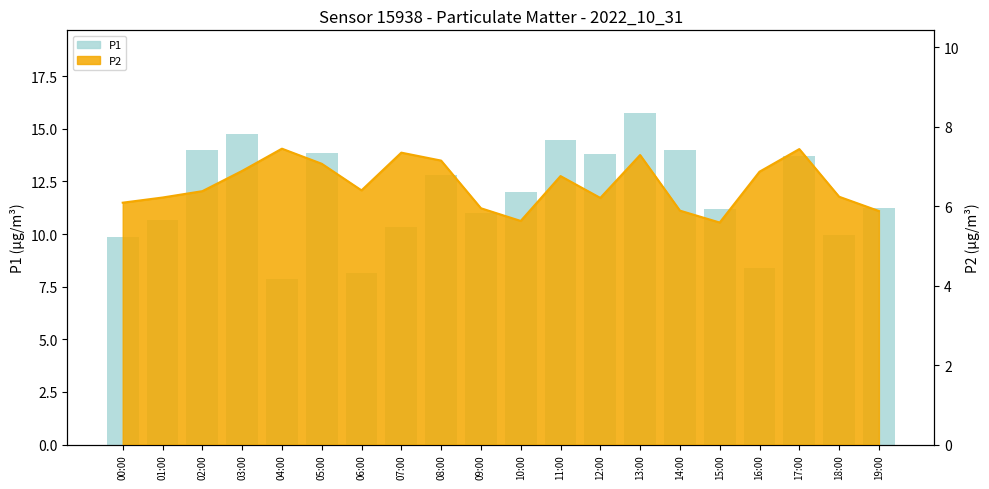

True or false: the data shows 15.7 at 13:00.

True